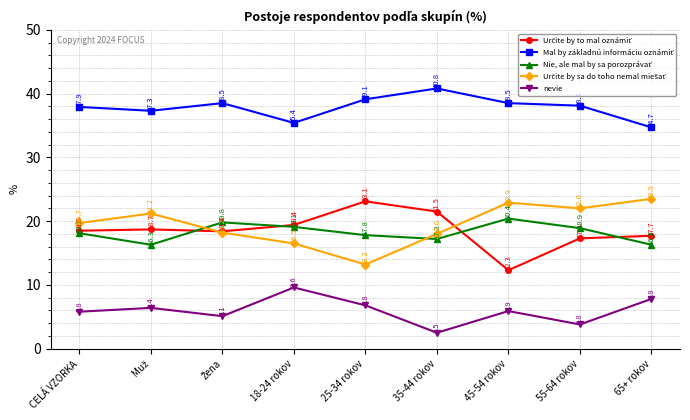

At which label is nevie closest to 6?

45-54 rokov